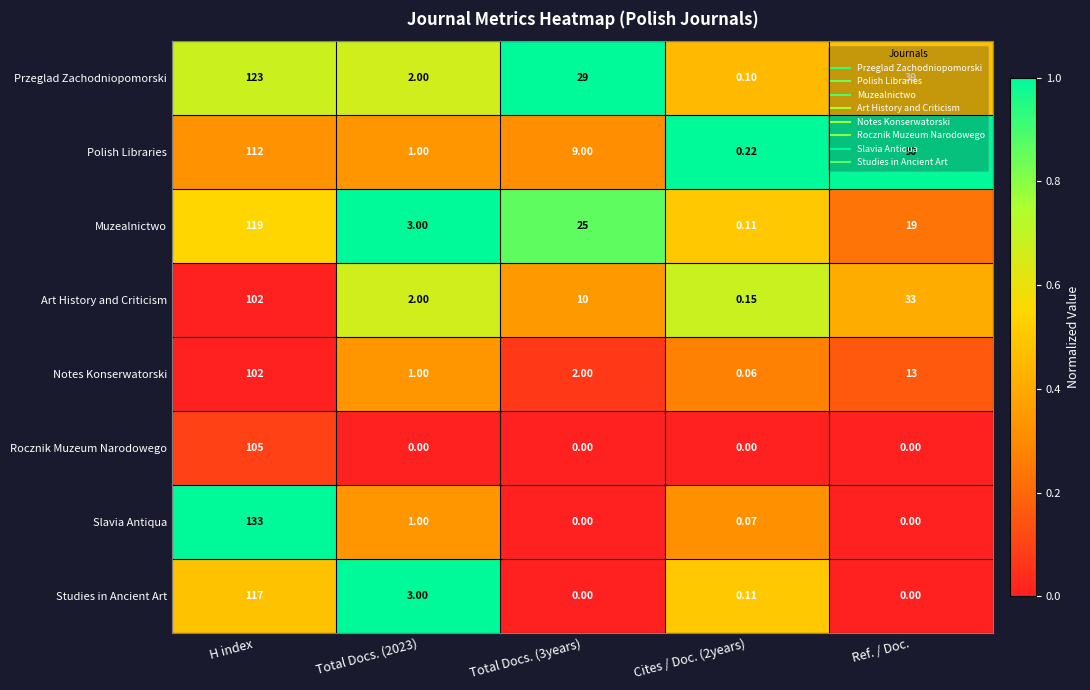

Which category has the highest value in the Rocznik Muzeum Narodowego series?

H index